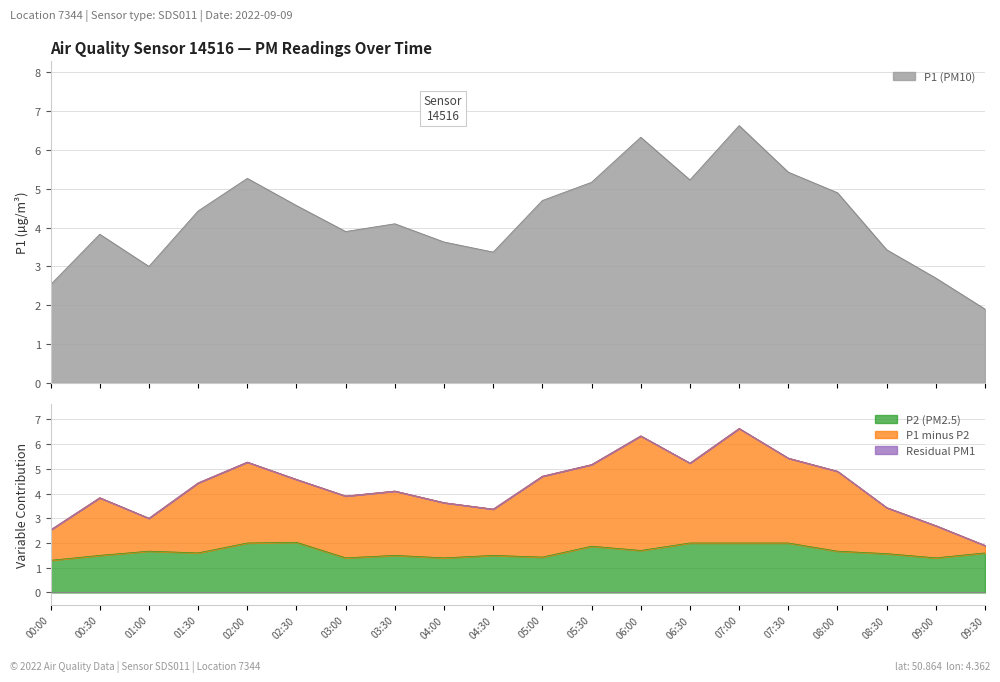

True or false: P1 (PM10) and P2 (PM2.5) intersect in this chart.

False